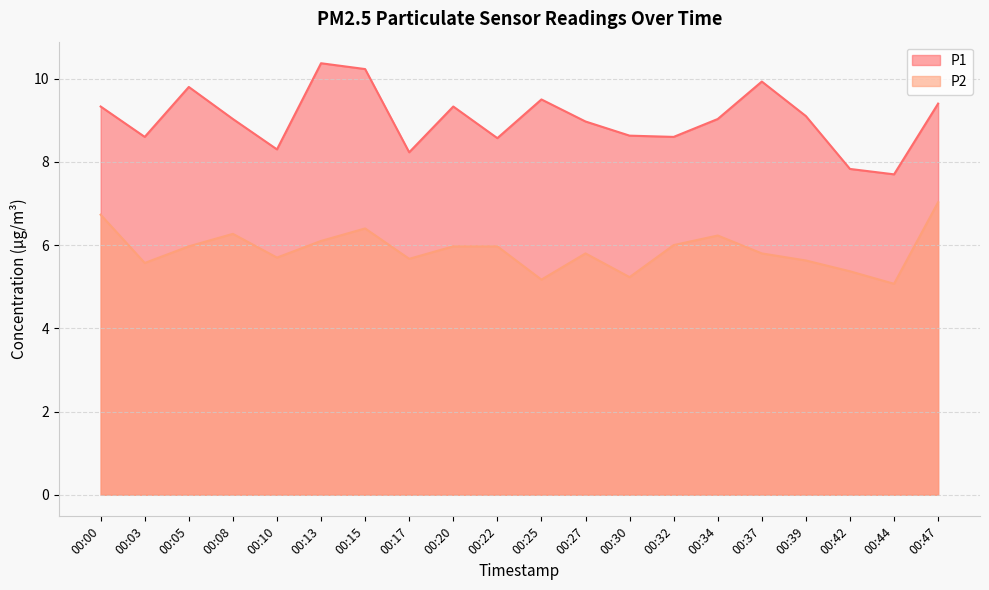

At which label is P2 closest to 6?

00:32